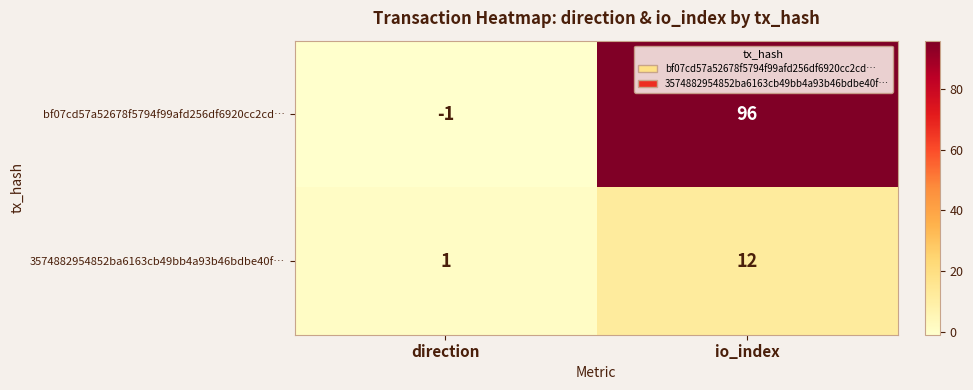

The value of bf07cd57a52678f5794f99afd256df6920cc2cd… at direction is -1. True or false?

True